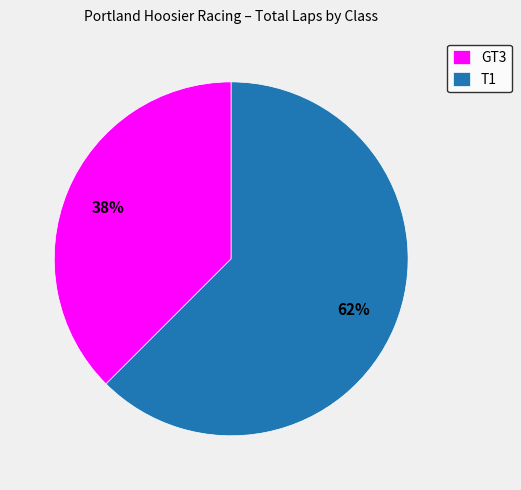

Is there a majority slice in this chart?

Yes